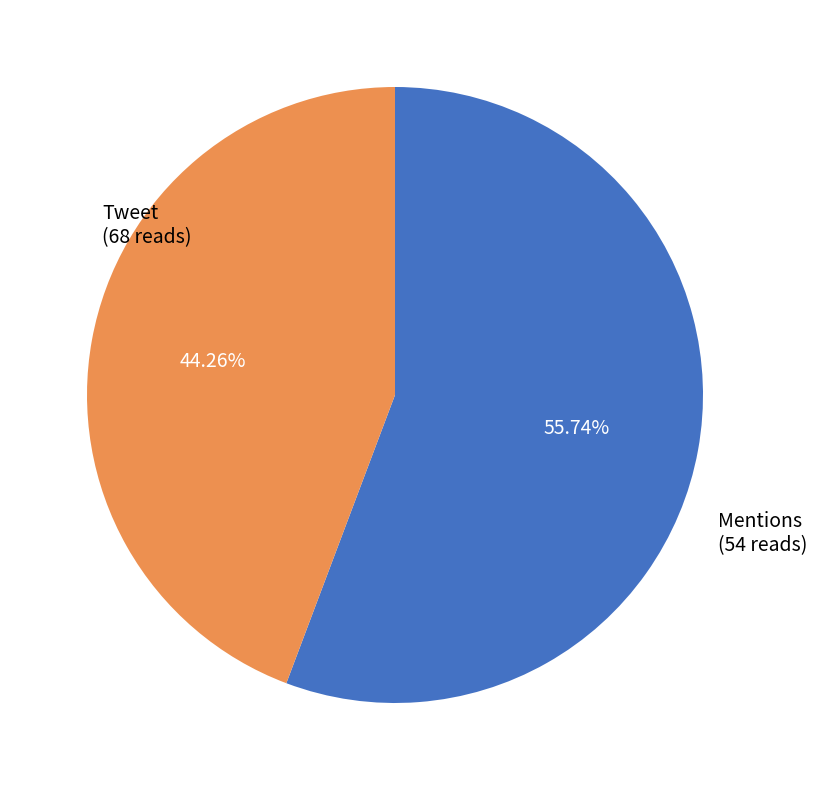

To the nearest percent, what is the combined percentage of Tweet and Mentions?

100%